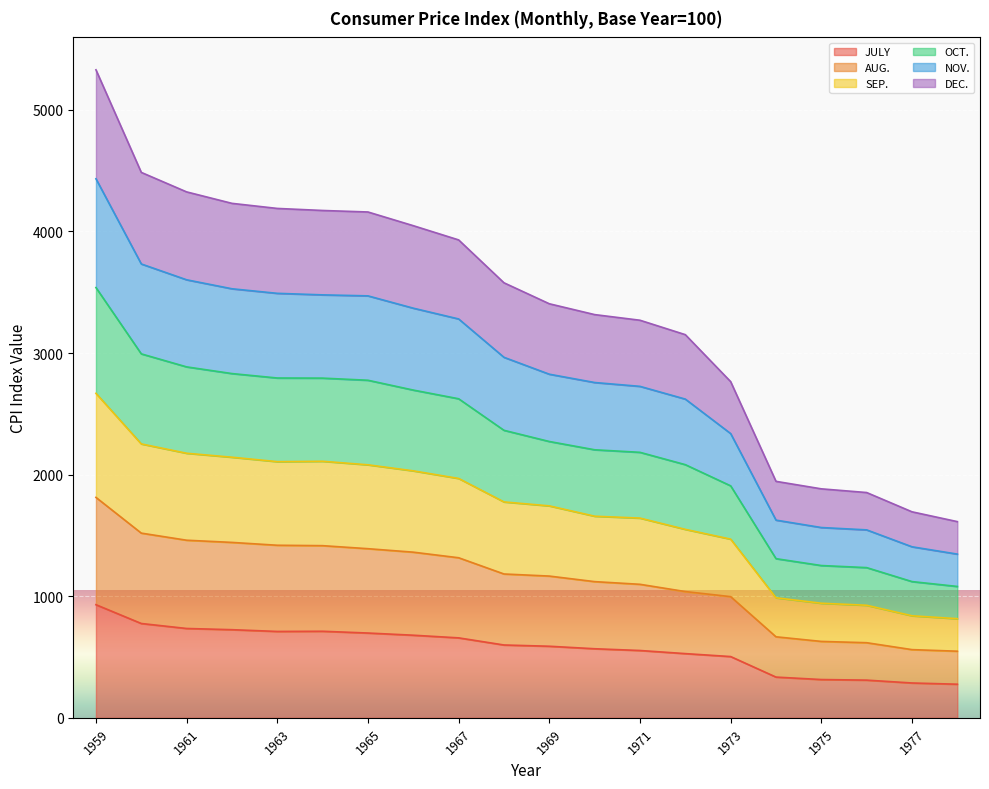

At which category is the sum across all series the highest?

1959